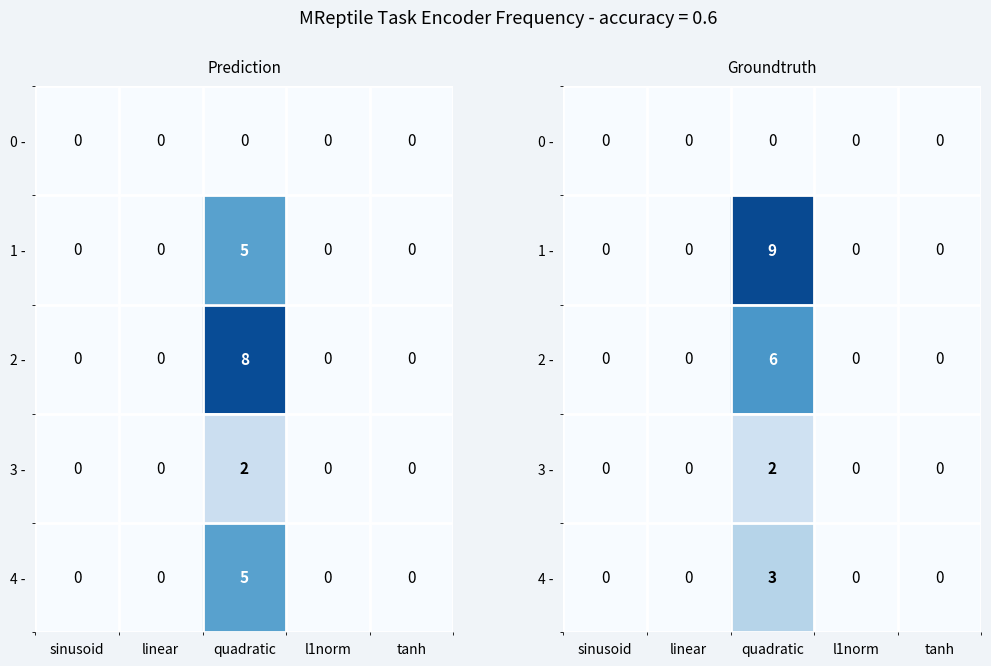

The 2 - series shows 2 at l1norm. True or false?

False